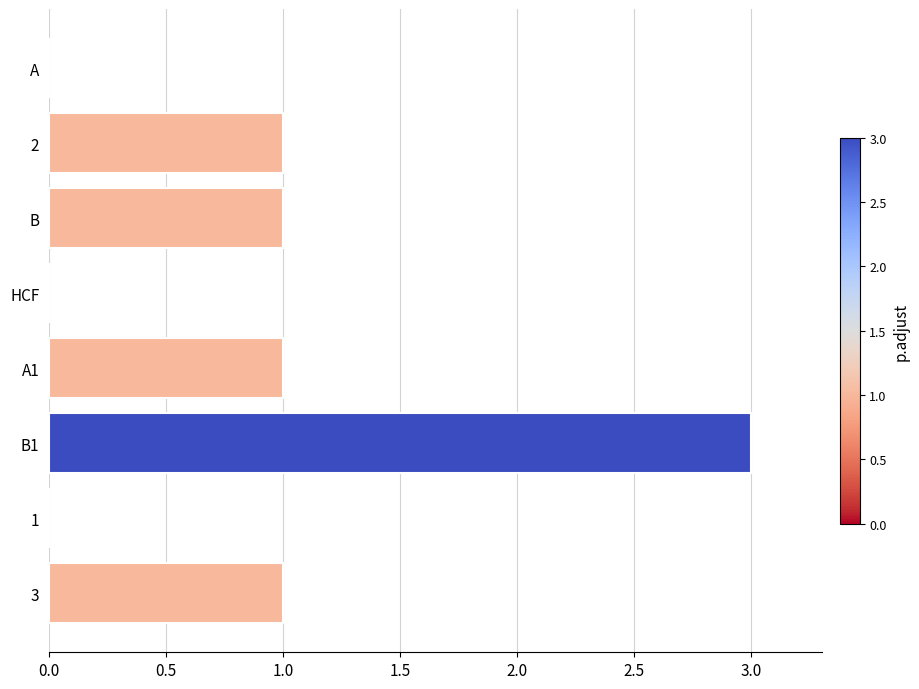

How many data points does each series have?

8